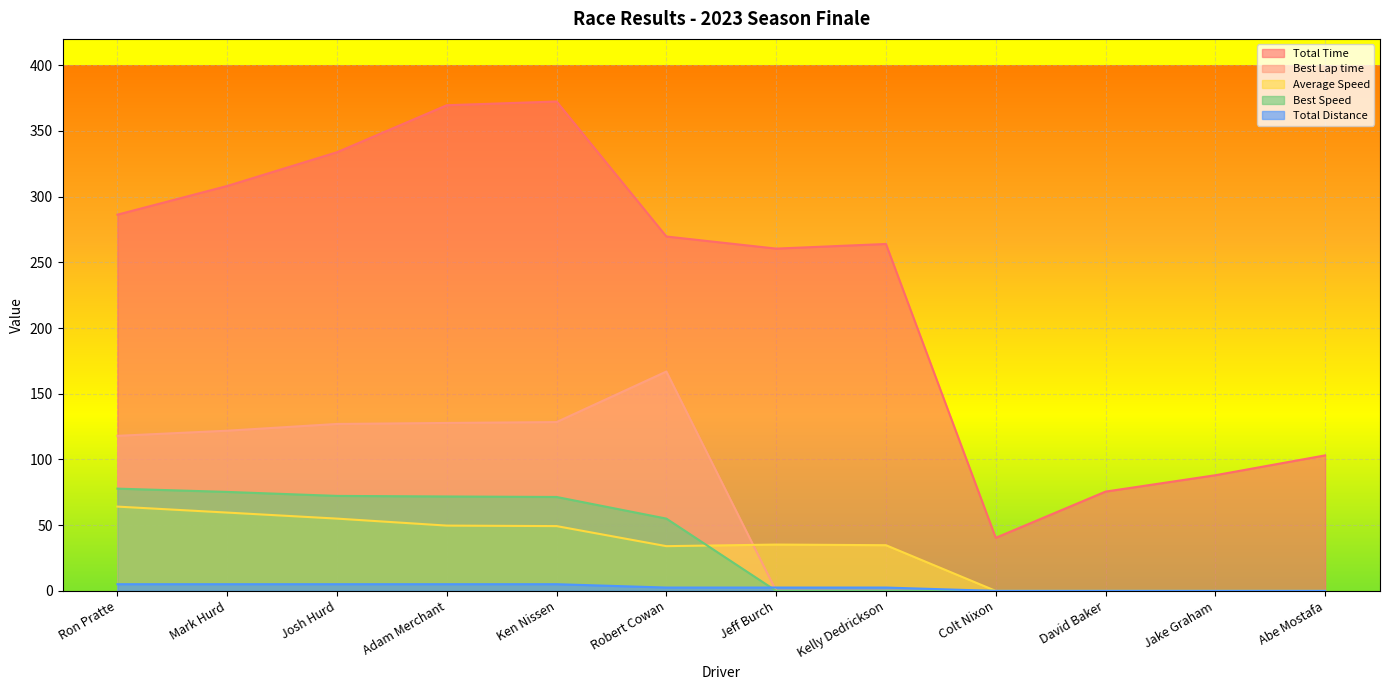

At Ken Nissen, list the series in order from smallest to largest.

Total Distance, Average Speed, Best Speed, Best Lap time, Total Time